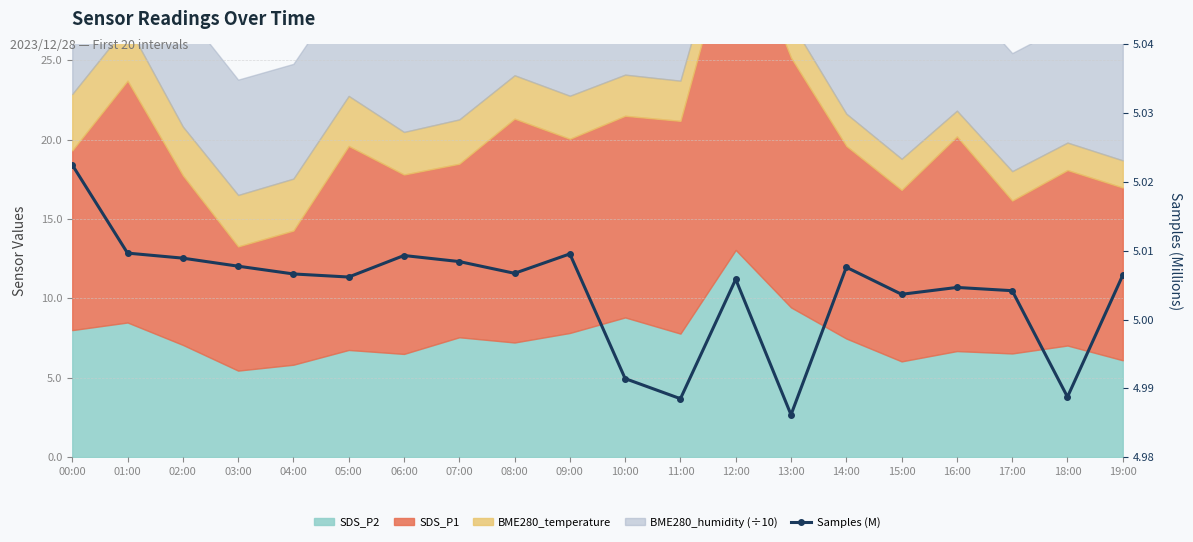

What is the approximate value at 01:00?

5.0